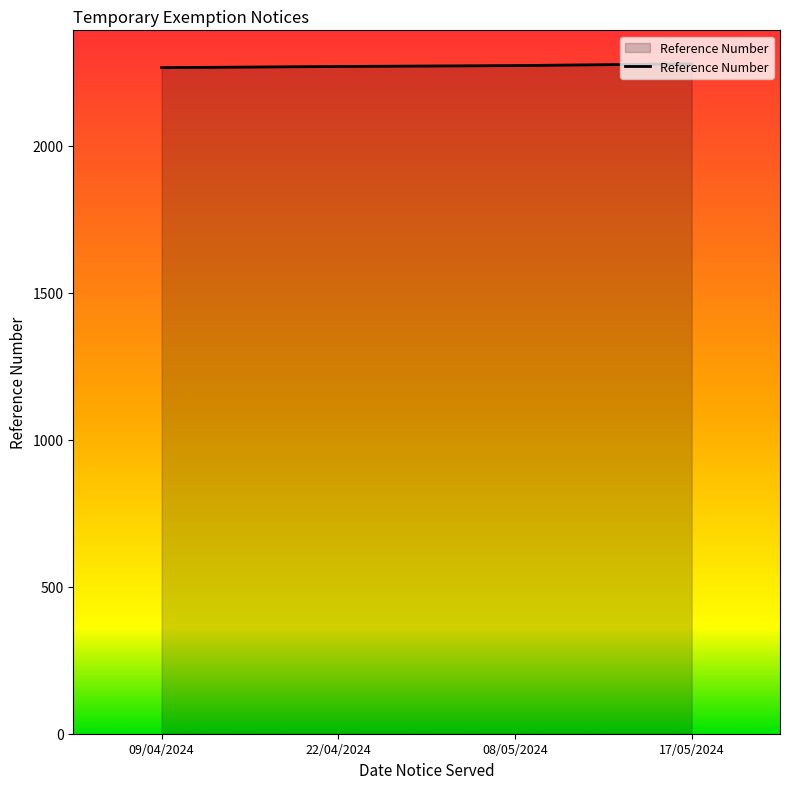

What is the average value?

2272